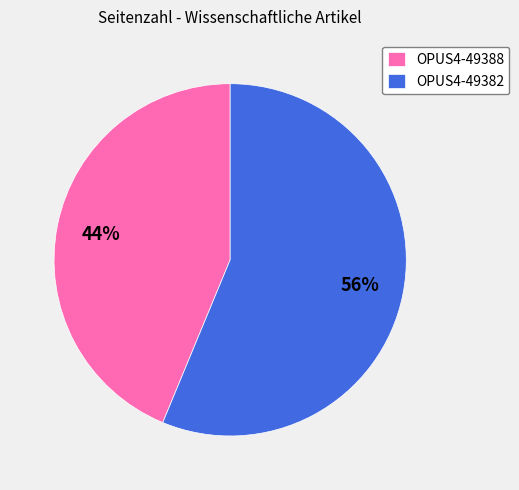

What is the smallest slice in the pie chart?

OPUS4-49388